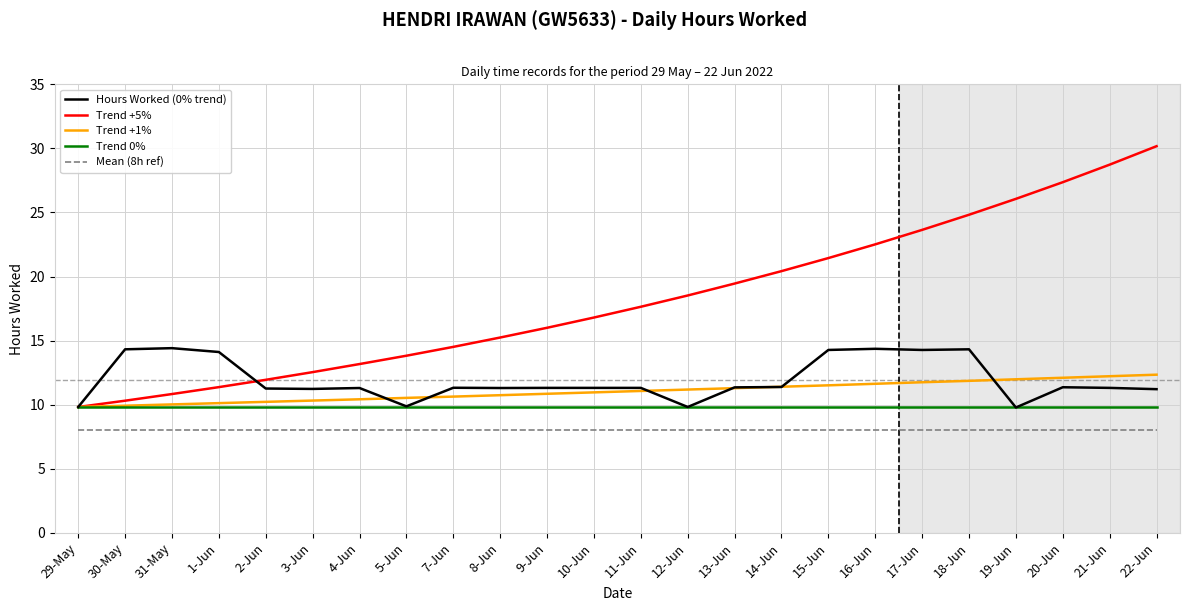

True or false: Mean (8h ref) and Hours Worked (0% trend) cross at least once.

False